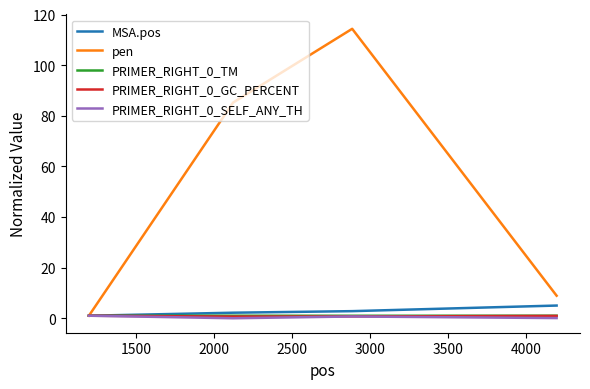

What is the greatest value displayed?

114.3